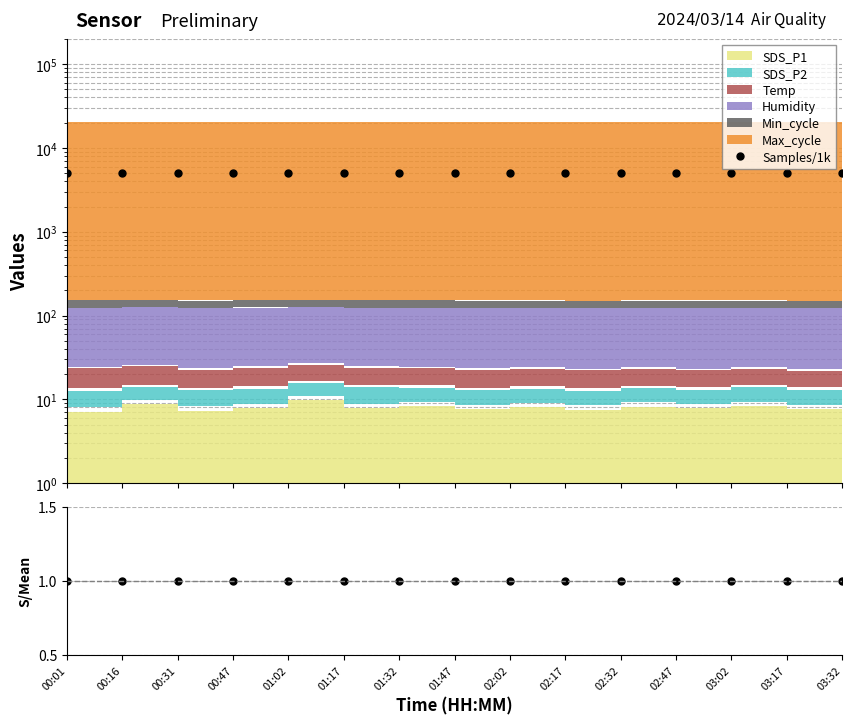

At which category is the sum across all series the highest?

01:32